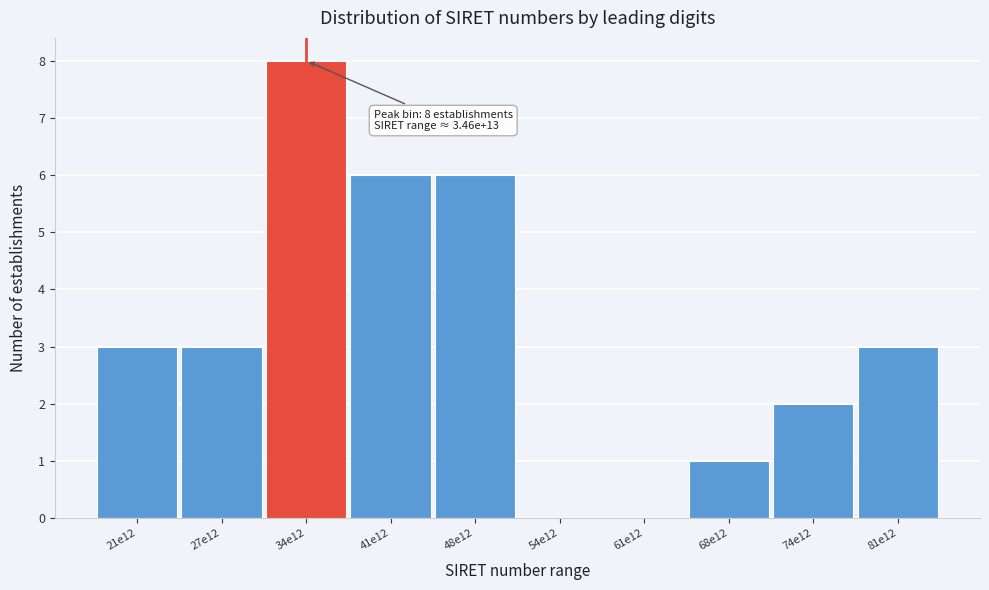

Reading left to right, transcribe all the data shown in this chart.

21e12=3	27e12=3	34e12=8	41e12=6	48e12=6	54e12=0	61e12=0	68e12=1	74e12=2	81e12=3